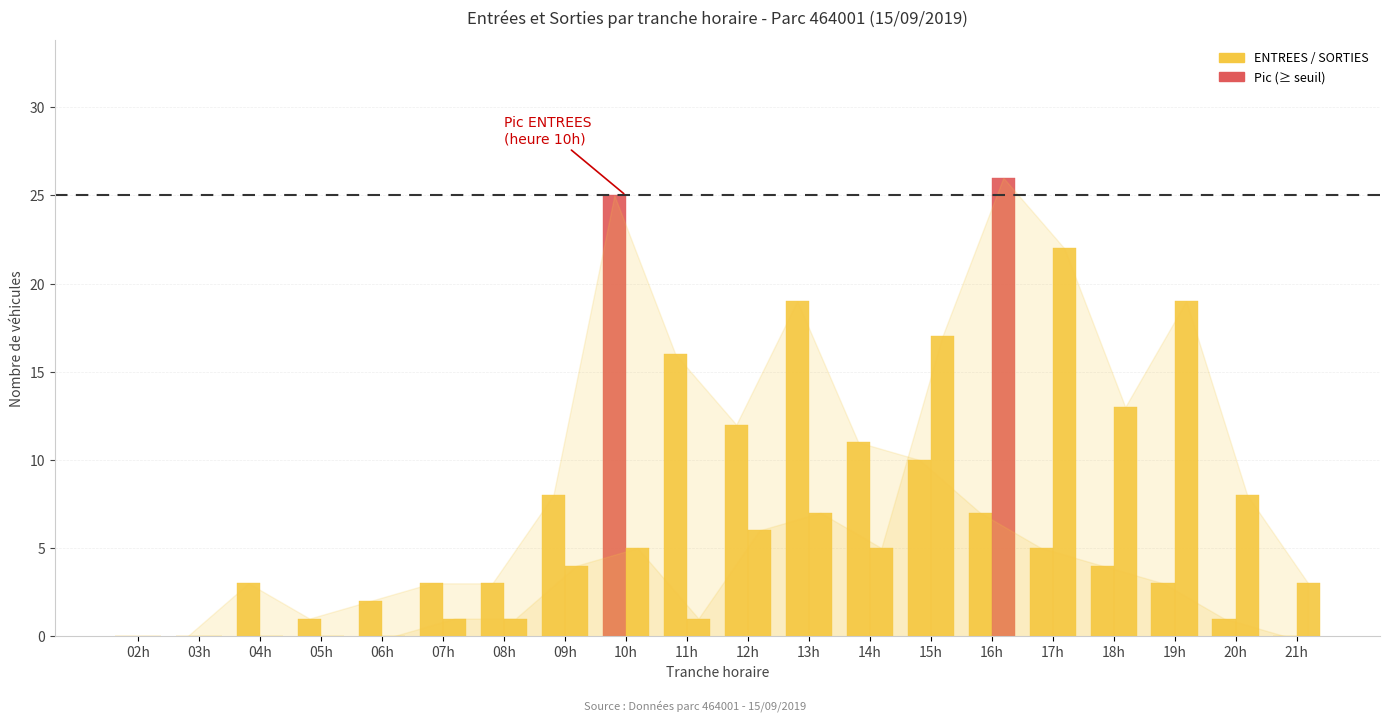

How many series are shown in this chart?

2